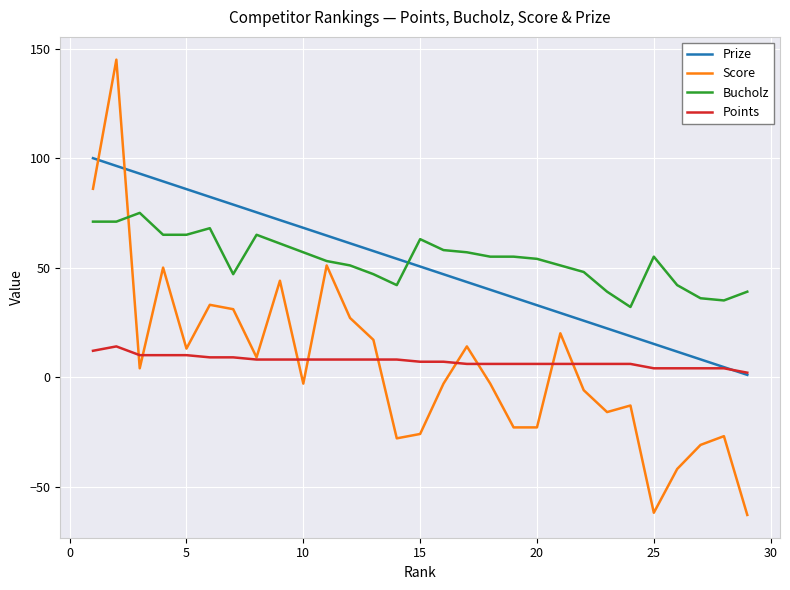

What is the minimum value shown in the chart?

-63.0